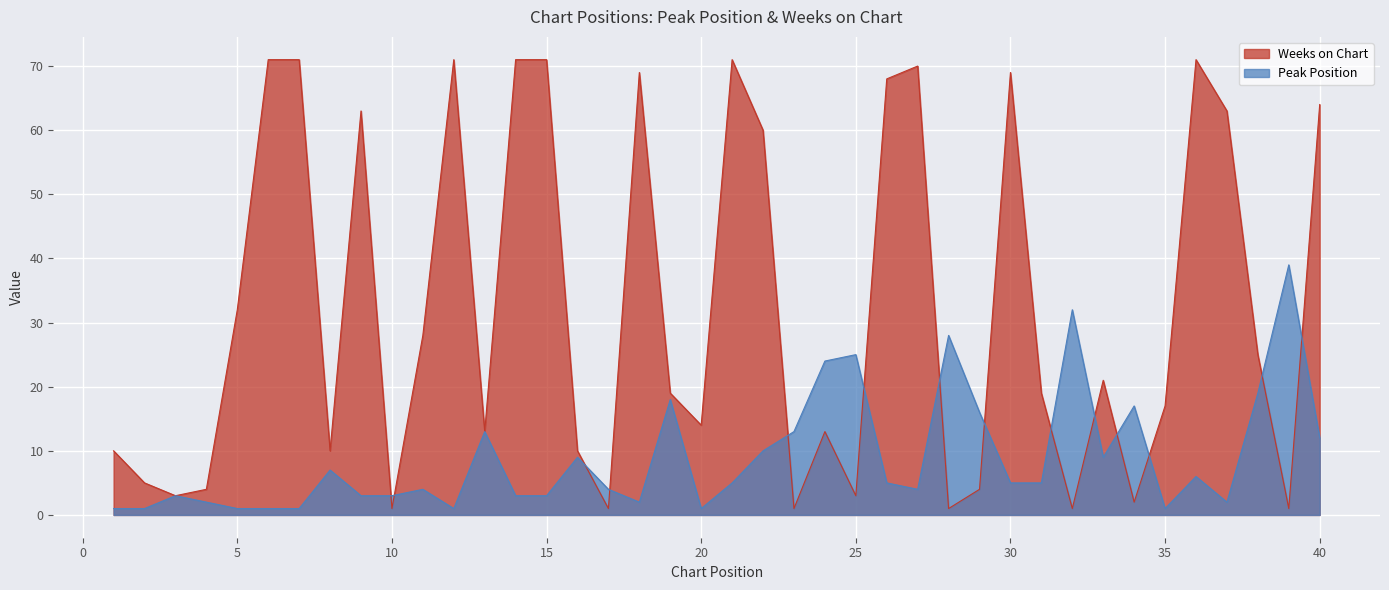

Where does the Peak Position series first go above 5?

8